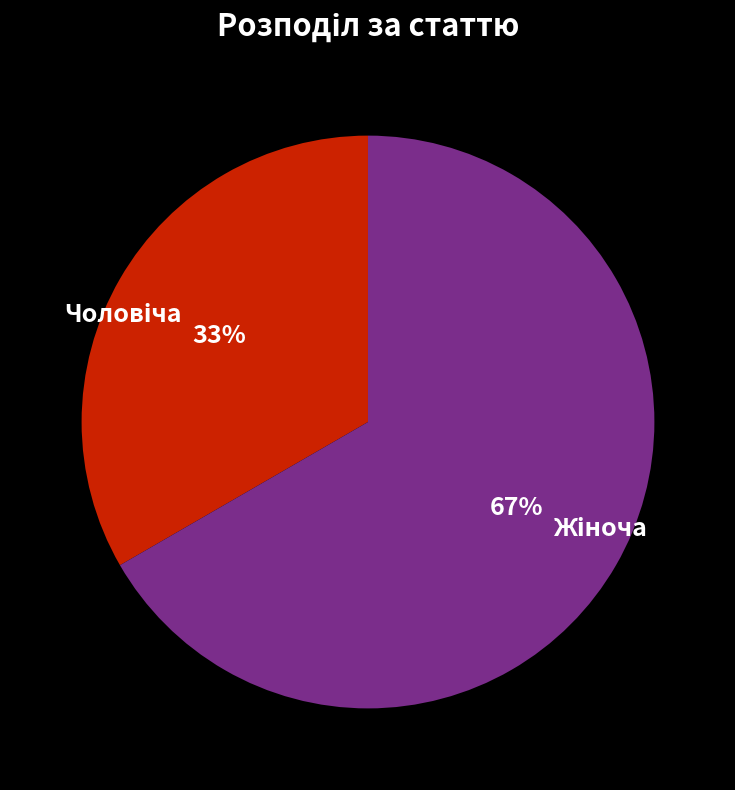

Is there a majority slice in this chart?

Yes